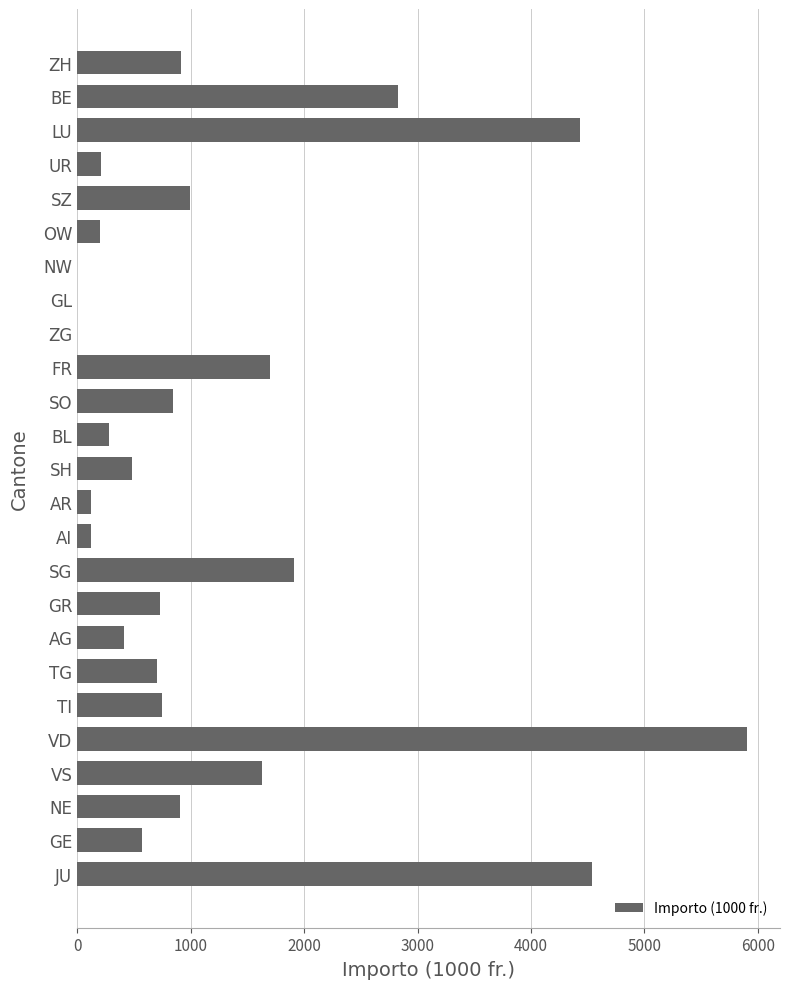

Which label corresponds to the largest value in the chart?

VD